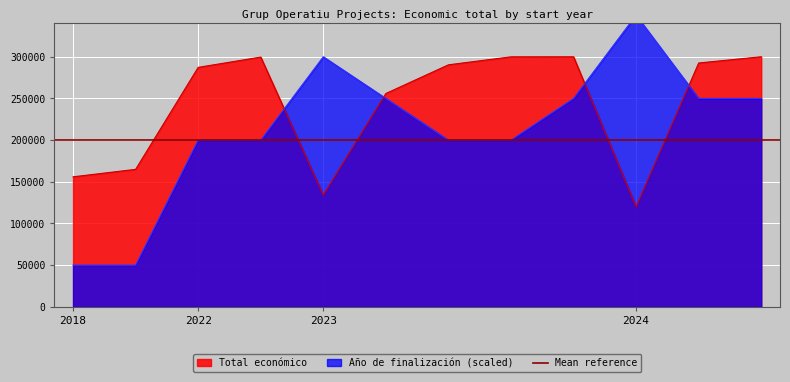

Which has a higher value, 2023 or 2023?

2023